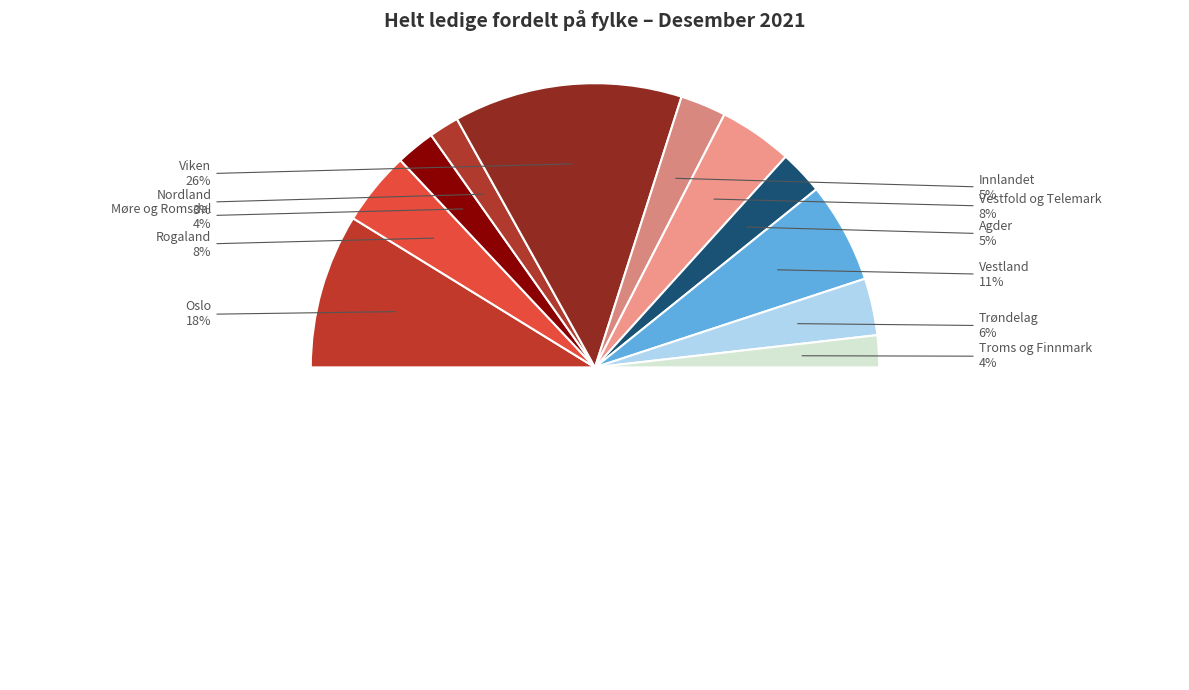

To the nearest percent, what is the combined percentage of Vestfold og Telemark and Agder?

13%